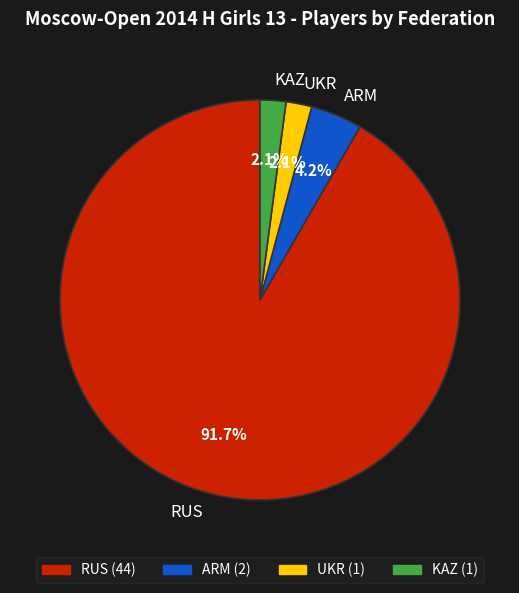

To the nearest percent, what is the difference between the largest and smallest slice percentages?

90%